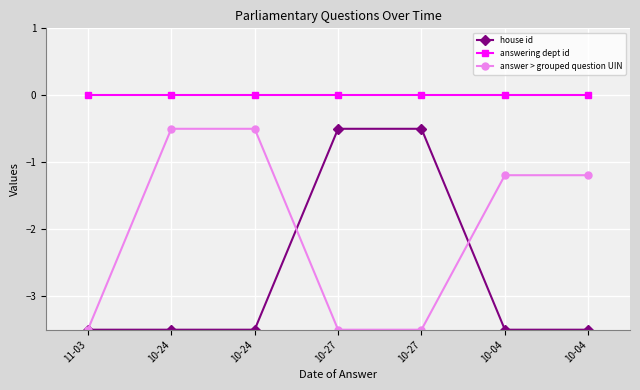

At which label is house id closest to -2?

11-03